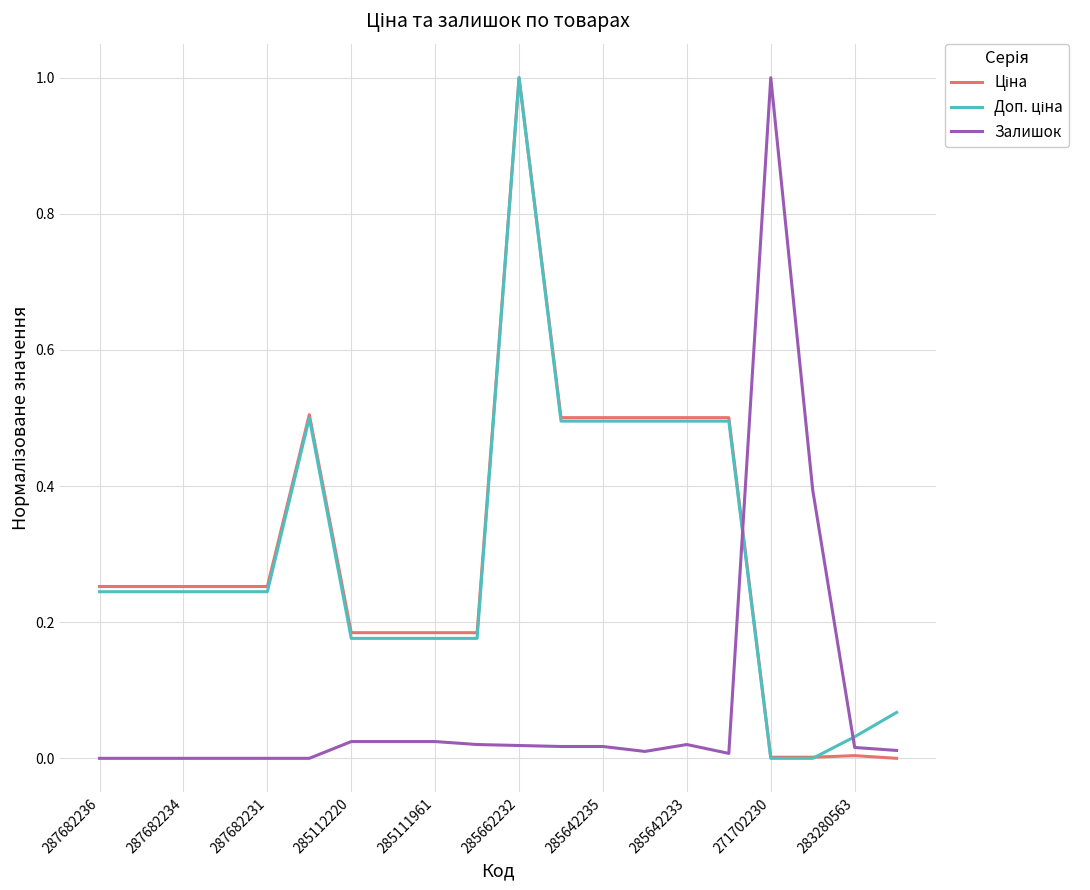

How many interior local peaks does the Ціна series have?

3